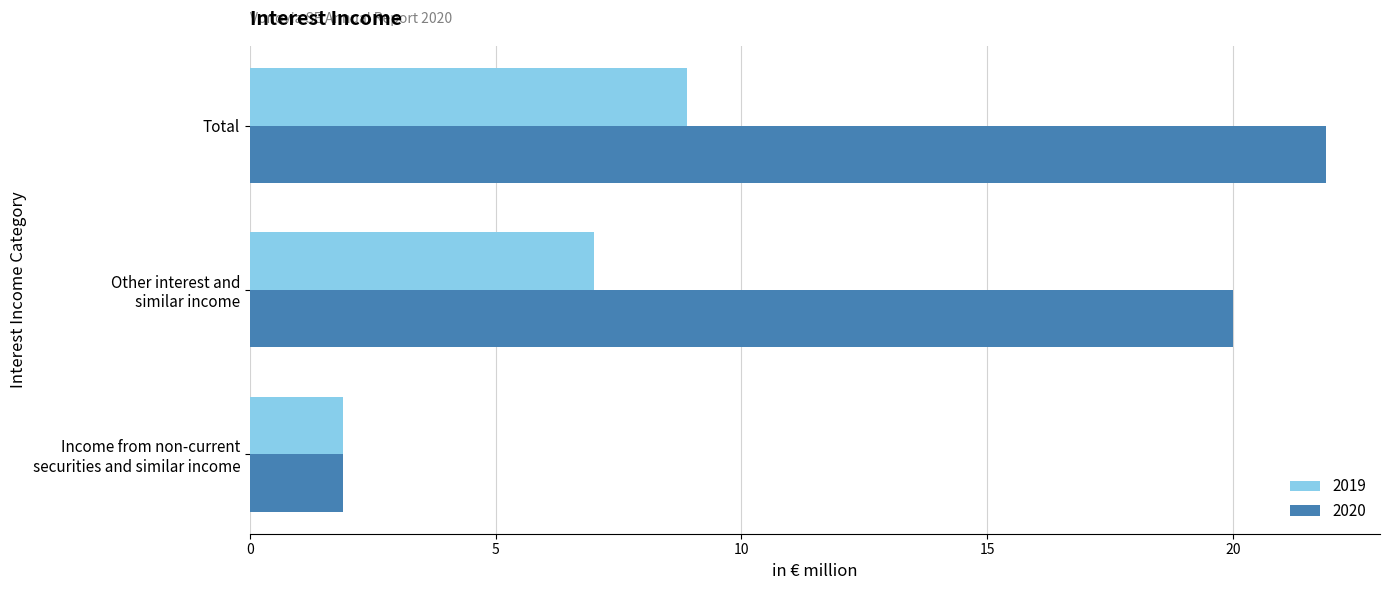

At which category is the sum across all series the highest?

Total